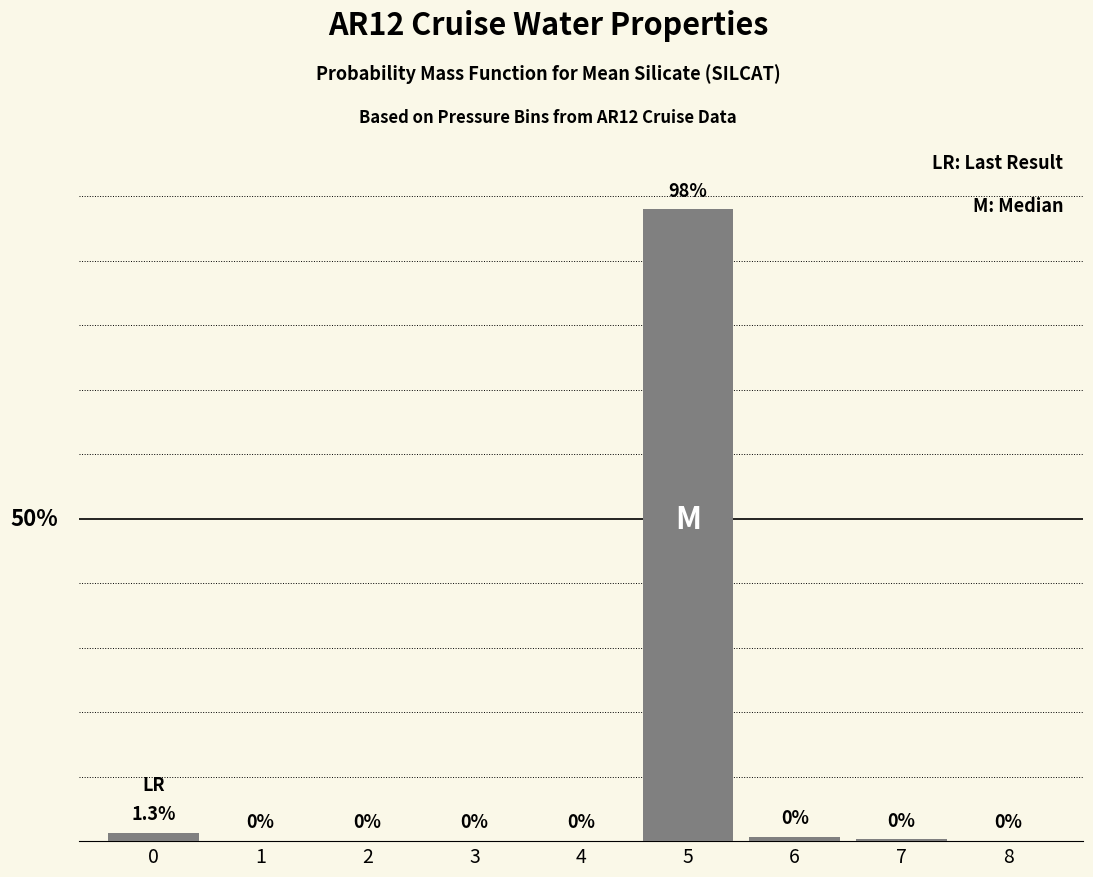

Reading left to right, list all the values displayed in this chart.

0=1.3	1=0.0	2=0.0	3=0.0	4=0.0	5=98.0	6=0.7	7=0.3	8=0.0